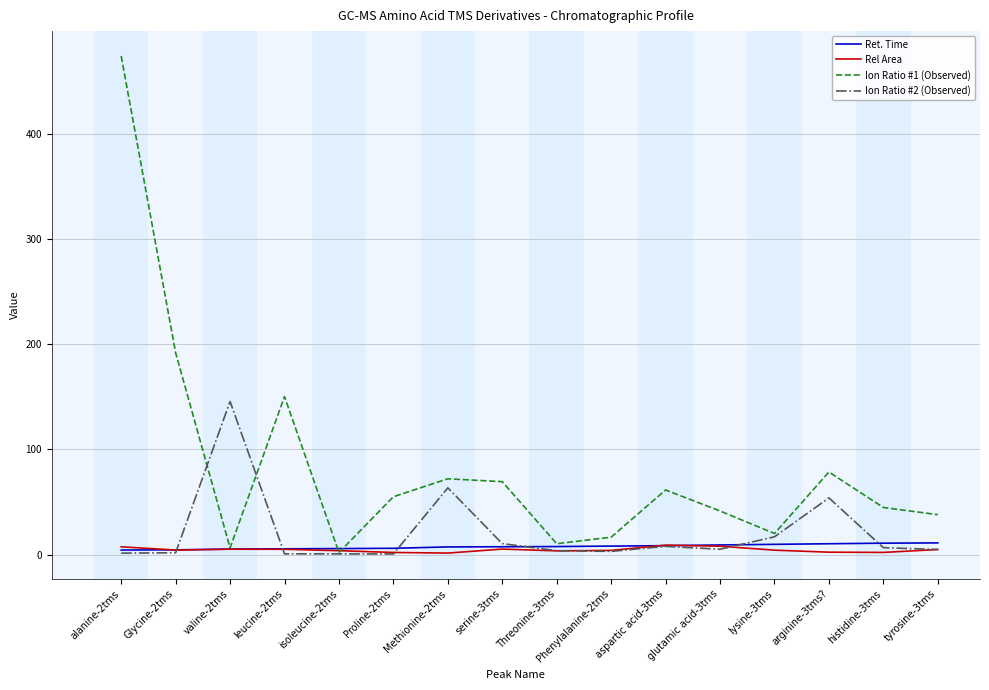

The value of Ion Ratio #2 (Observed) at arginine-3tms? is 34.3. True or false?

False